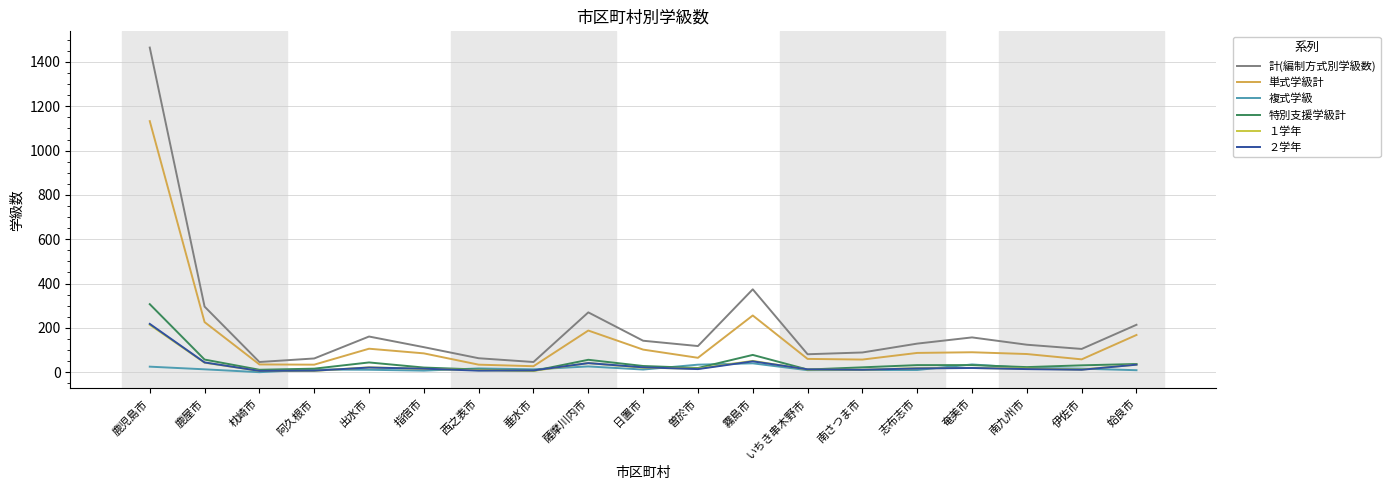

The ２学年 series shows 18 at 曽於市. True or false?

False